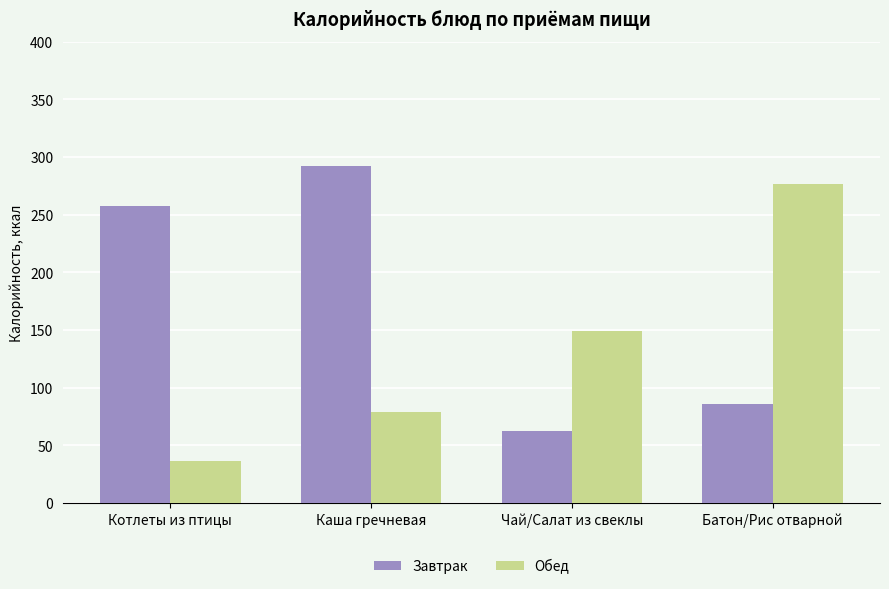

Rank the series by their average value, from highest to lowest.

Завтрак, Обед